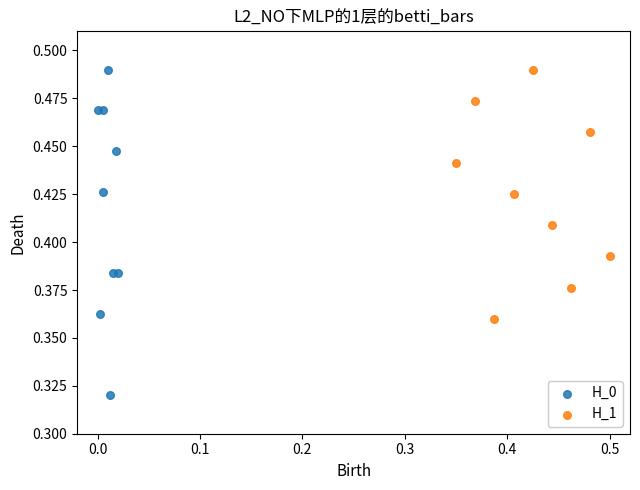

Which series has the largest Y range (max minus min)?

H_0